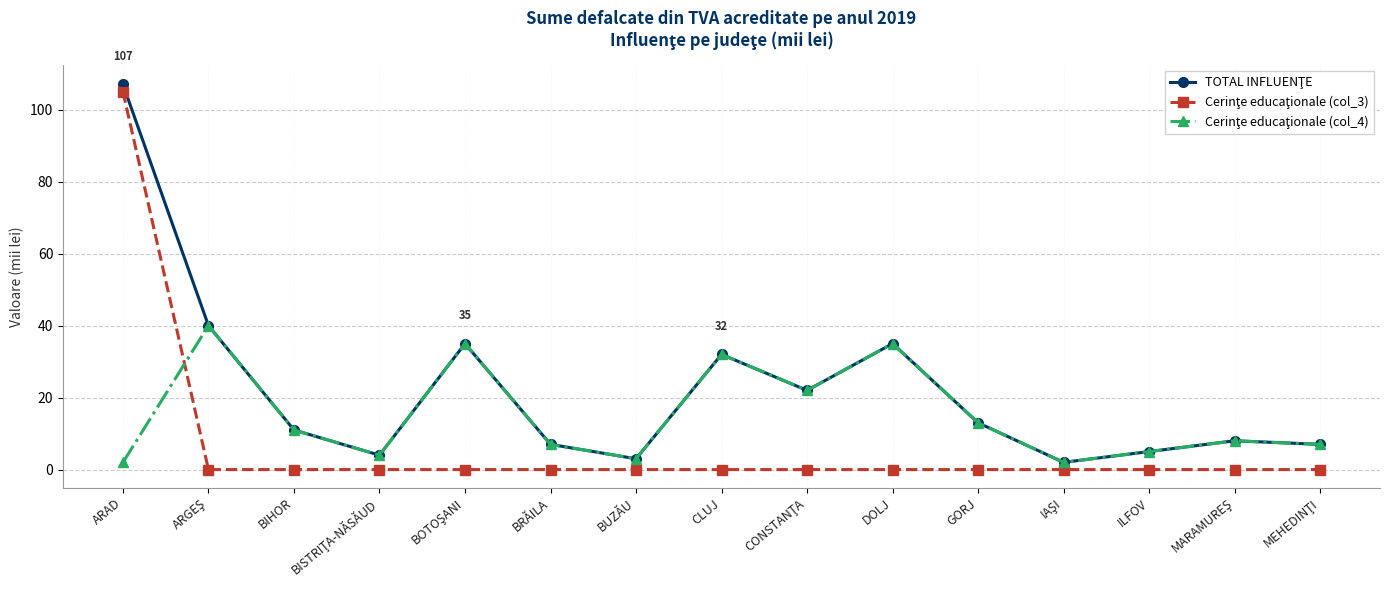

What is the spread (max minus min) of values at ARAD?

105